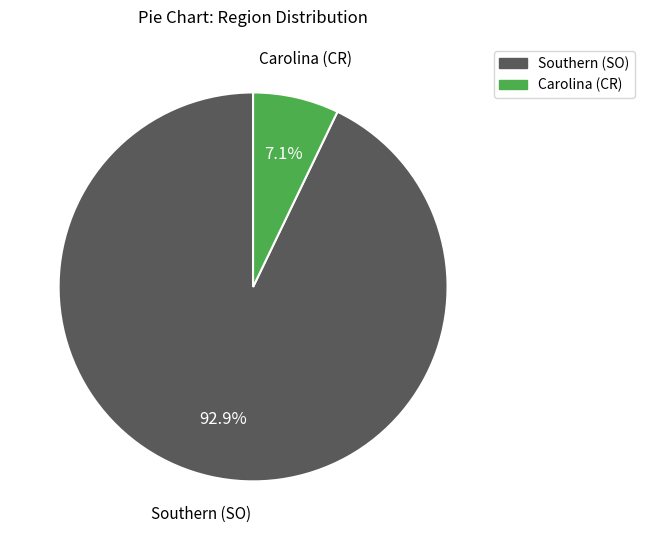

Which slice is the smallest?

Carolina (CR)